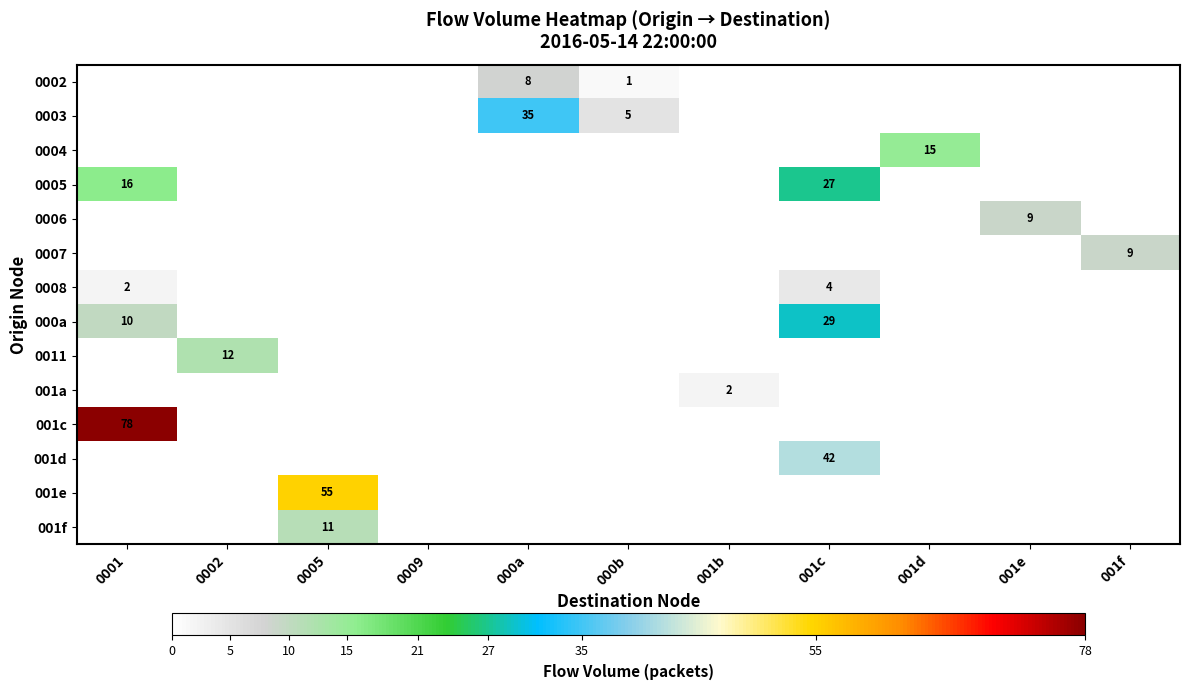

Is it true that 001a equals 1 at 001b?

False